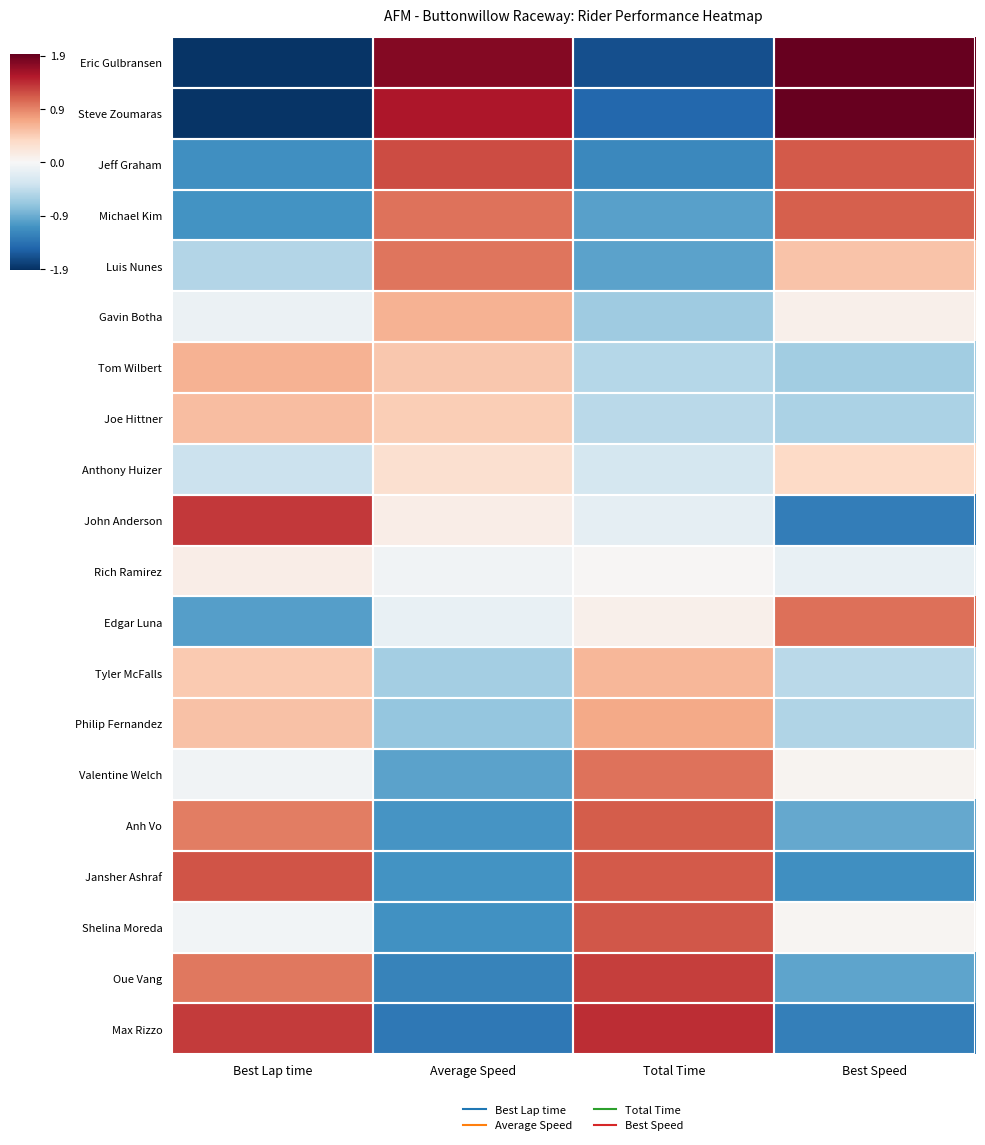

At which category does the chart reach its peak across all series?

Best Speed